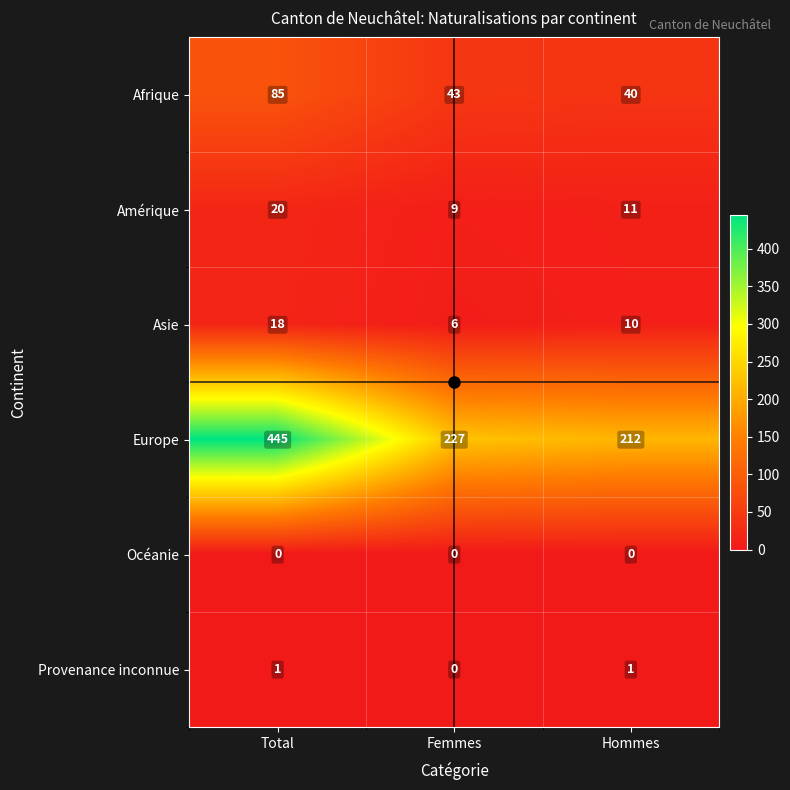

At which category is the sum across all series the highest?

Total